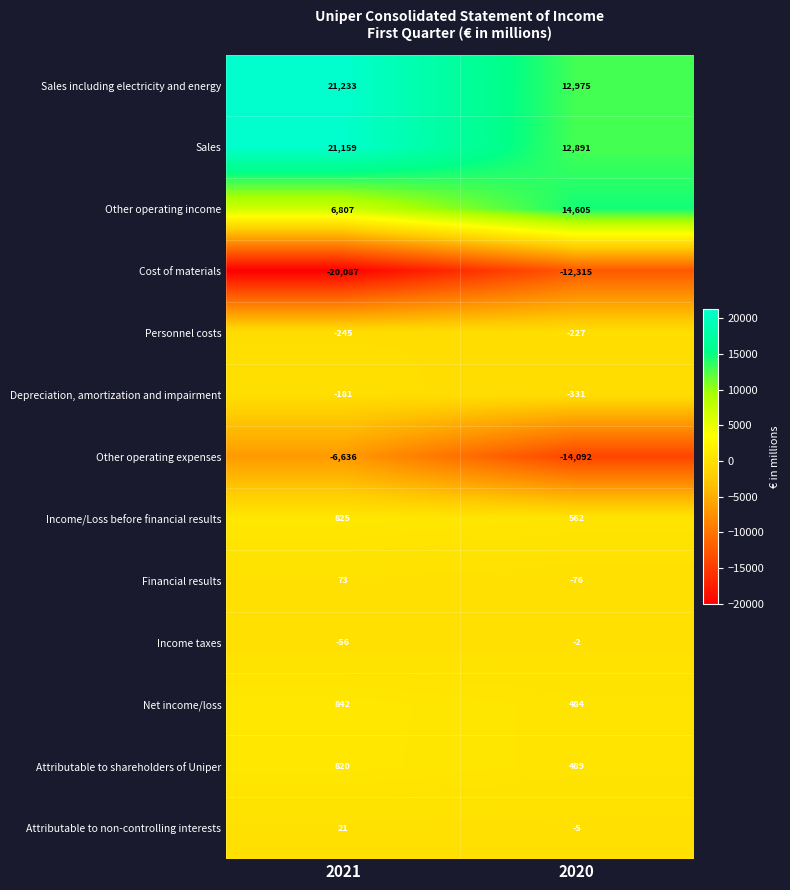

Reading right to left, what are all the values shown in this chart?

Sales including electricity and energy: 12975	21233
Sales: 12891	21159
Other operating income: 14605	6807
Cost of materials: -12315	-20087
Personnel costs: -227	-245
Depreciation, amortization and impairment: -331	-181
Other operating expenses: -14092	-6636
Income/Loss before financial results: 562	825
Financial results: -76	73
Income taxes: -2	-56
Net income/loss: 484	842
Attributable to shareholders of Uniper: 489	820
Attributable to non-controlling interests: -5	21